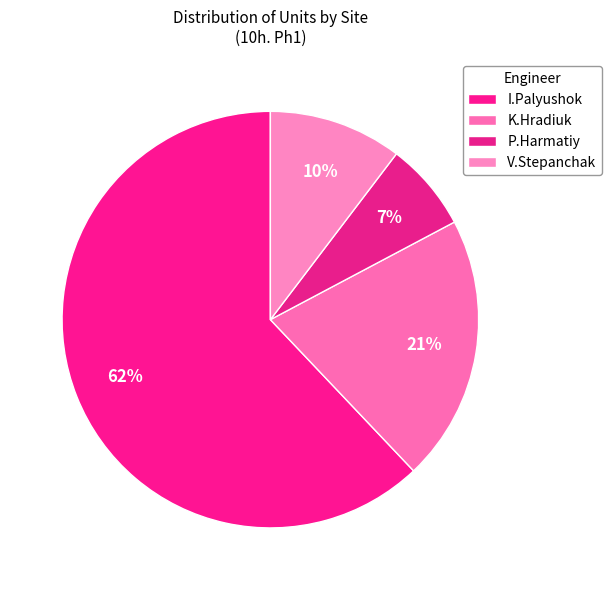

How many slices are in this pie chart?

4